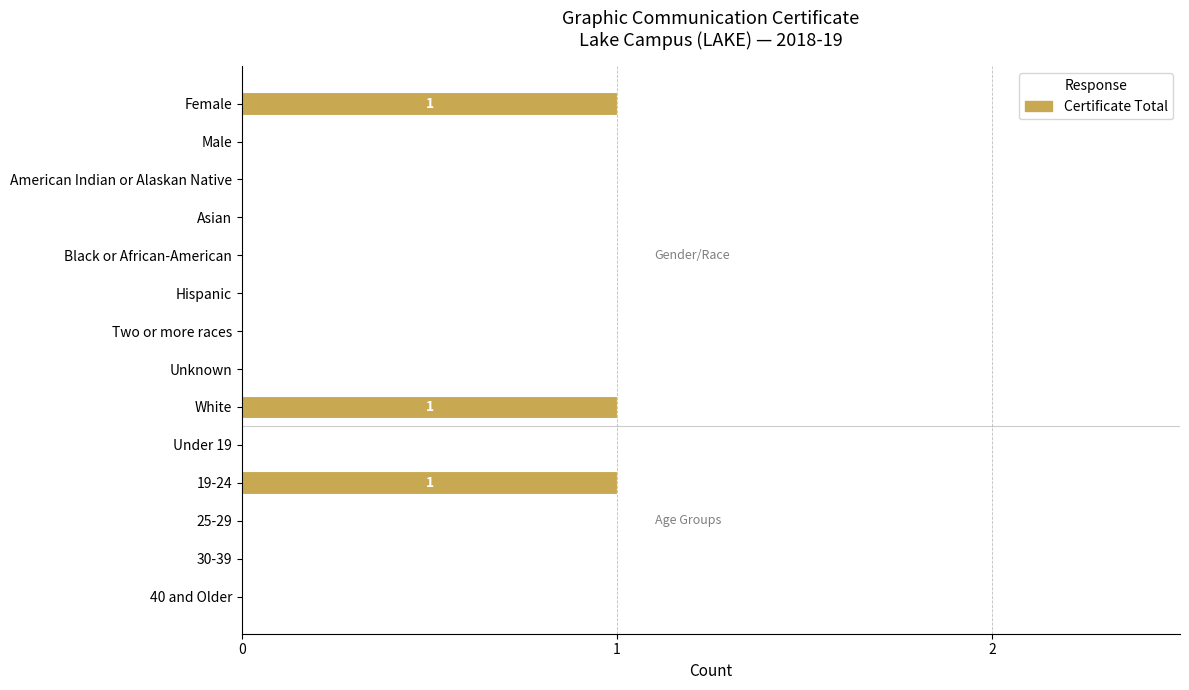

What is the sum of all values?

3